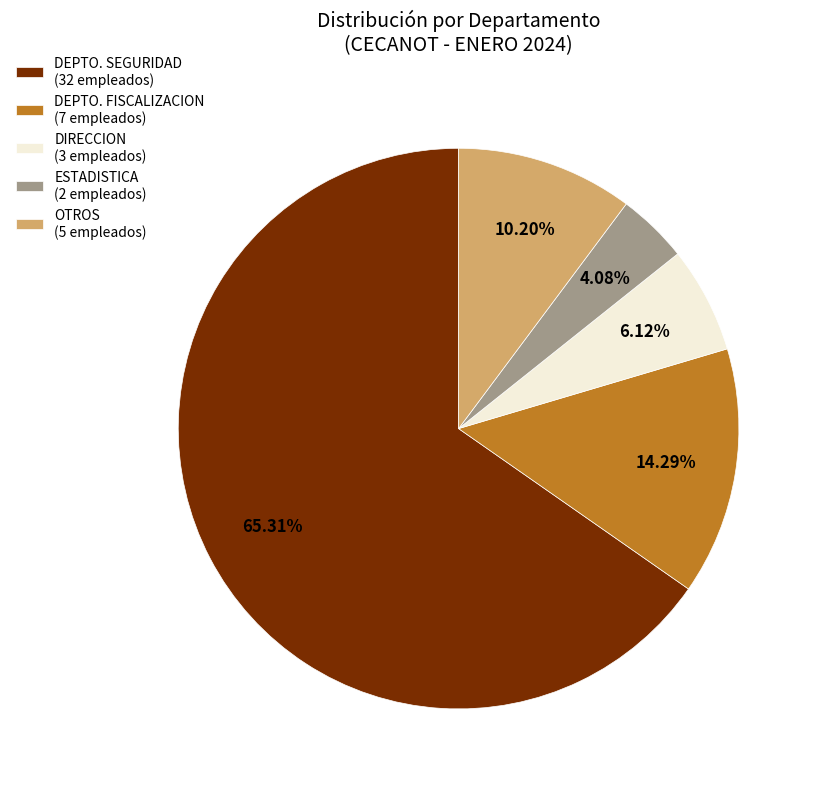

What is the ratio of the value at DEPTO. SEGURIDAD (32 empleados) to the value at DIRECCION (3 empleados)?

10.7